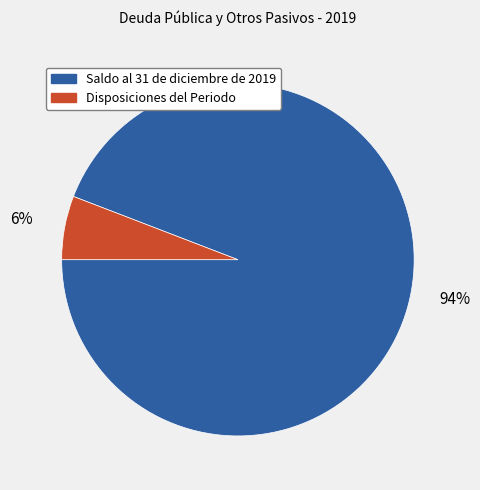

Which category has the biggest portion of the pie?

Saldo al 31 de diciembre de 2019